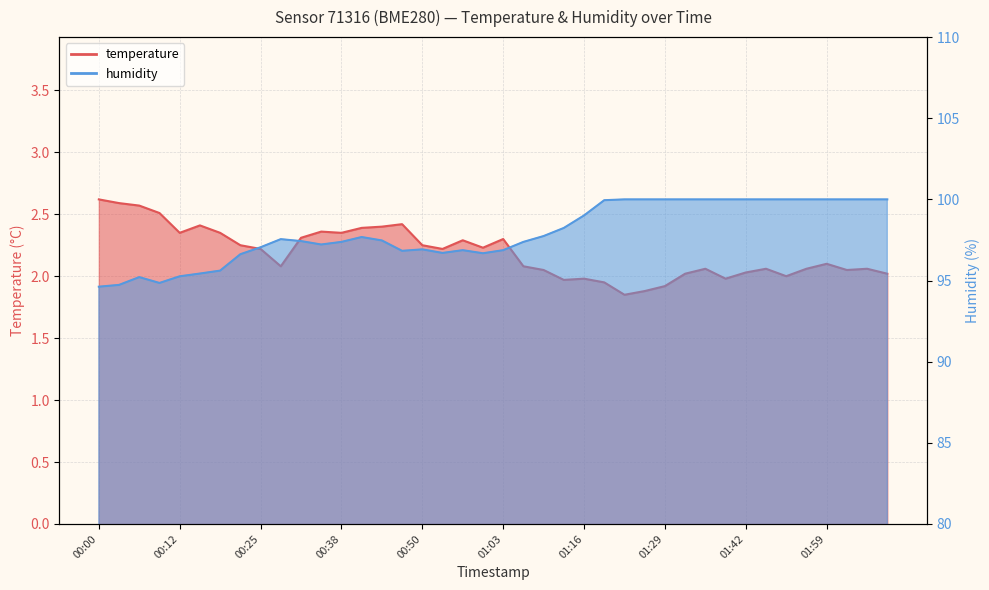

Reading right to left, extract all data points from this chart.

temperature: 02:09=2.0	02:05=2.1	02:02=2.0	01:59=2.1	01:55=2.1	01:52=2.0	01:49=2.1	01:42=2.0	01:38=2.0	01:35=2.1	01:32=2.0	01:29=1.9	01:26=1.9	01:22=1.9	01:19=1.9	01:16=2.0	01:13=2.0	01:10=2.0	01:06=2.1	01:03=2.3	01:00=2.2	00:57=2.3	00:54=2.2	00:50=2.2	00:47=2.4	00:44=2.4	00:41=2.4	00:38=2.4	00:34=2.4	00:31=2.3	00:28=2.1	00:25=2.2	00:22=2.2	00:19=2.4	00:16=2.4	00:12=2.4	00:09=2.5	00:06=2.6	00:03=2.6	00:00=2.6
humidity: 02:09=100.0	02:05=100.0	02:02=100.0	01:59=100.0	01:55=100.0	01:52=100.0	01:49=100.0	01:42=100.0	01:38=100.0	01:35=100.0	01:32=100.0	01:29=100.0	01:26=100.0	01:22=100.0	01:19=100.0	01:16=99.0	01:13=98.2	01:10=97.7	01:06=97.4	01:03=96.9	01:00=96.7	00:57=96.9	00:54=96.7	00:50=96.9	00:47=96.8	00:44=97.5	00:41=97.7	00:38=97.4	00:34=97.2	00:31=97.4	00:28=97.5	00:25=97.0	00:22=96.6	00:19=95.6	00:16=95.4	00:12=95.3	00:09=94.8	00:06=95.2	00:03=94.7	00:00=94.6